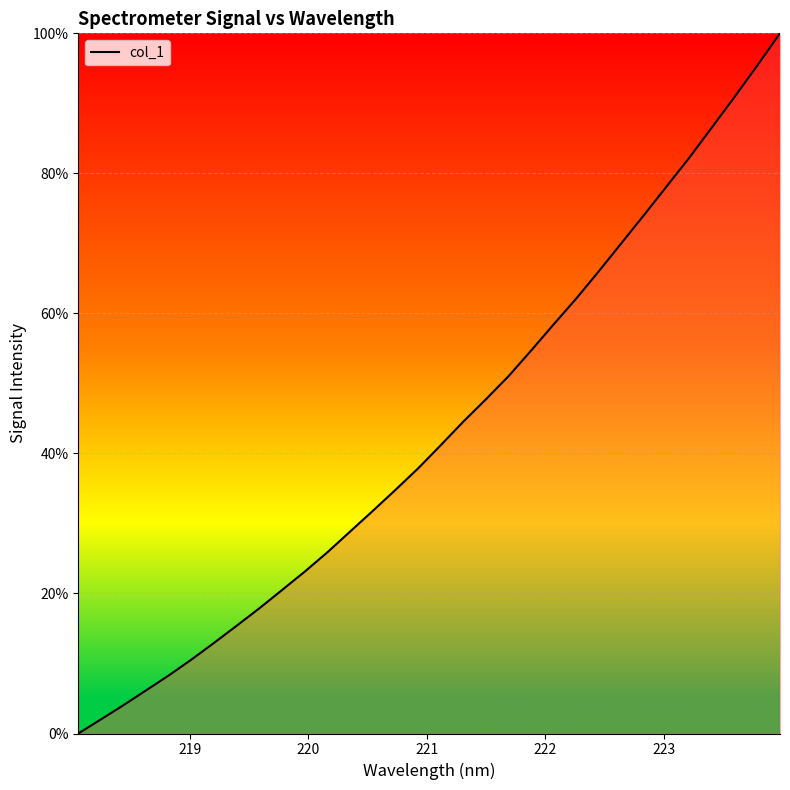

What is the maximum value shown in the chart?

100.0